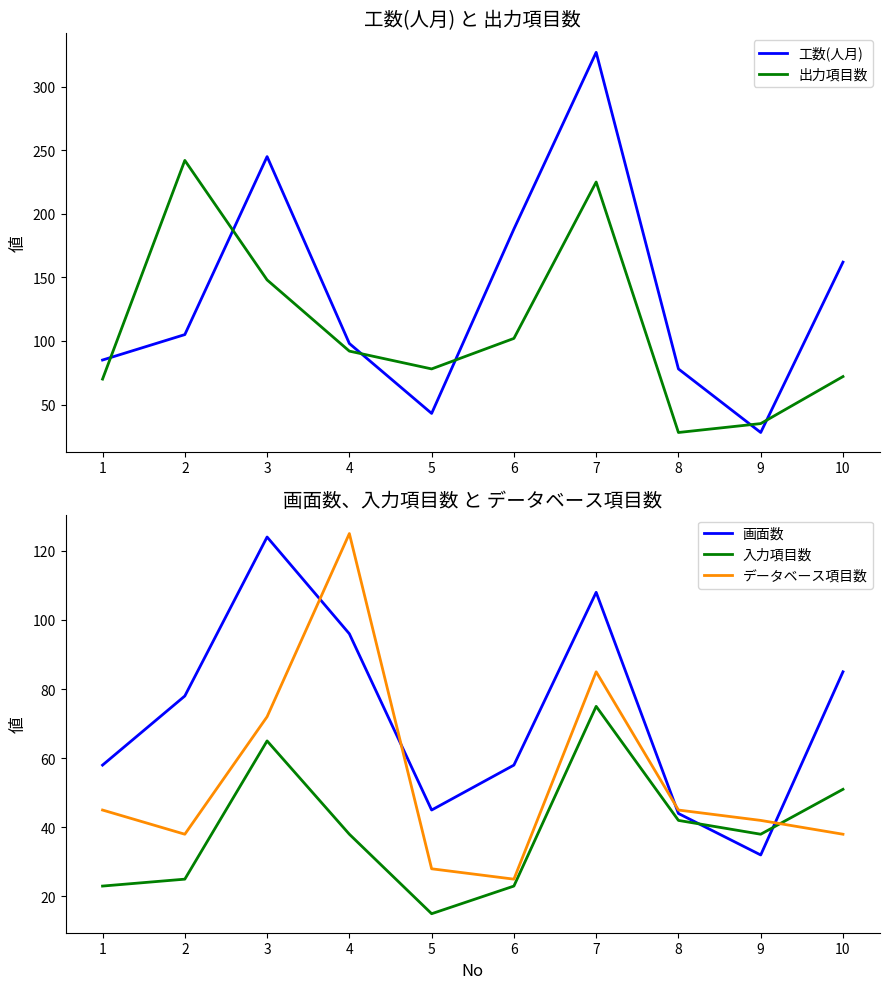

Reading right to left, list all the values displayed in this chart.

工数(人月): 162	28	78	327	188	43	98	245	105	85
出力項目数: 72	35	28	225	102	78	92	148	242	70
画面数: 85	32	44	108	58	45	96	124	78	58
入力項目数: 51	38	42	75	23	15	38	65	25	23
データベース項目数: 38	42	45	85	25	28	125	72	38	45